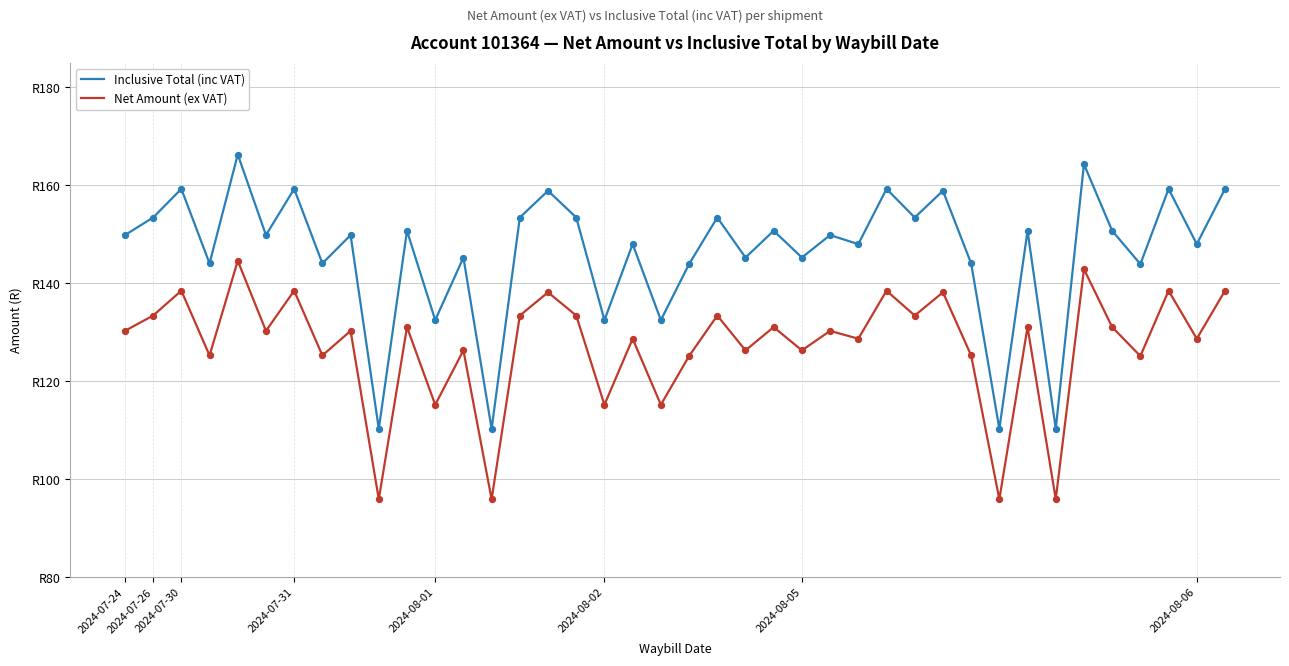

What are all the series names shown in the legend?

Inclusive Total (inc VAT), Net Amount (ex VAT)